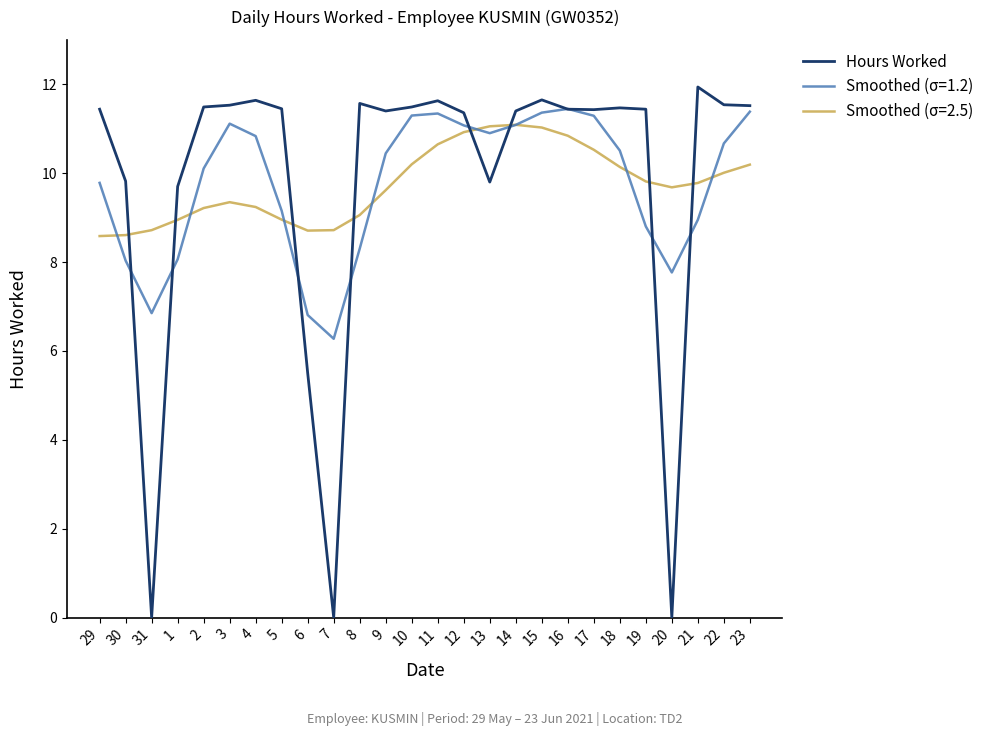

What position from the left is 15?

18